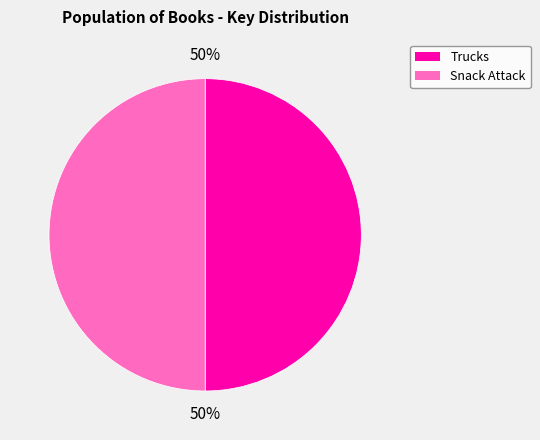

Count the number of slices in the pie.

2